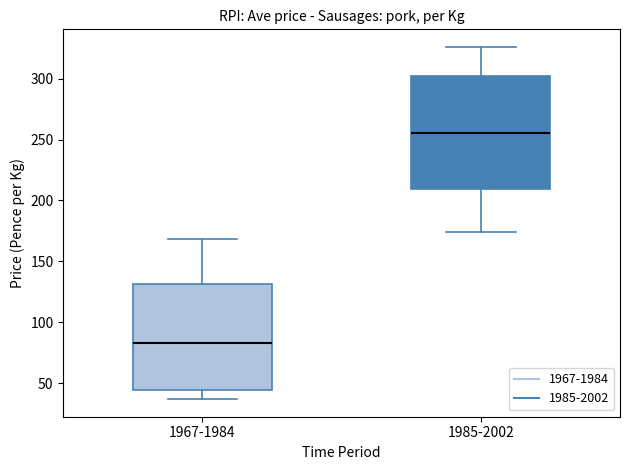

Reading left to right, transcribe this box plot: for each box, give where its median line is, the range the box spans, and where its two whiskers end, as read against the y-axis. The values are not printed on the chart, so give them approximately, as read against the axis.

1967-1984: median 85, box 45 to 130, whiskers 35 to 170
1985-2002: median 255, box 210 to 305, whiskers 175 to 325